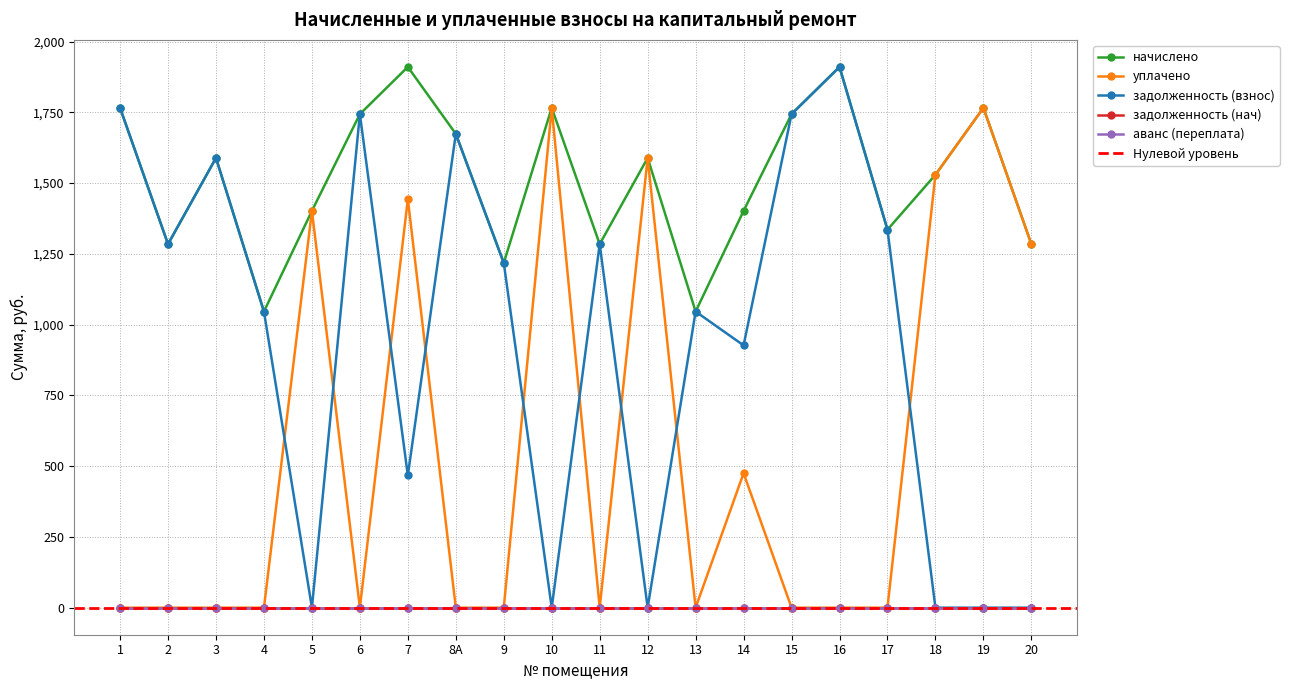

How many data points in начислено are less than 1588?

10